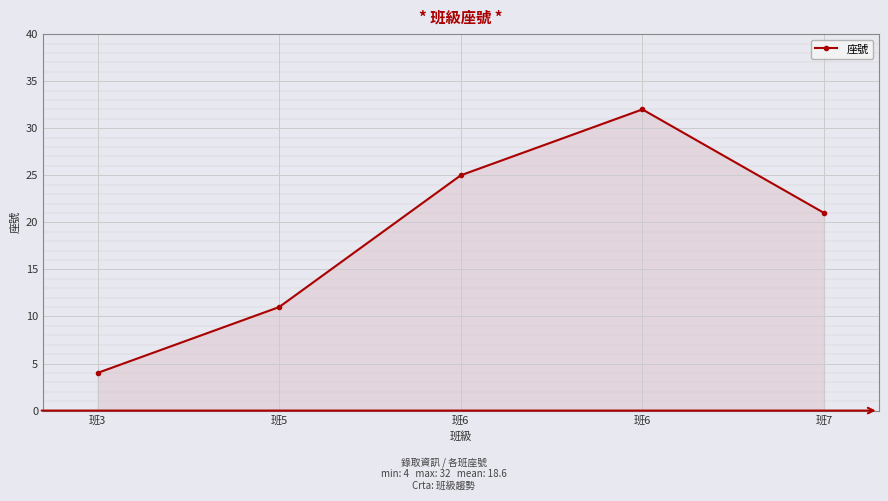

Reading left to right, list all the values displayed in this chart.

班3=4	班5=11	班6=25	班6=32	班7=21